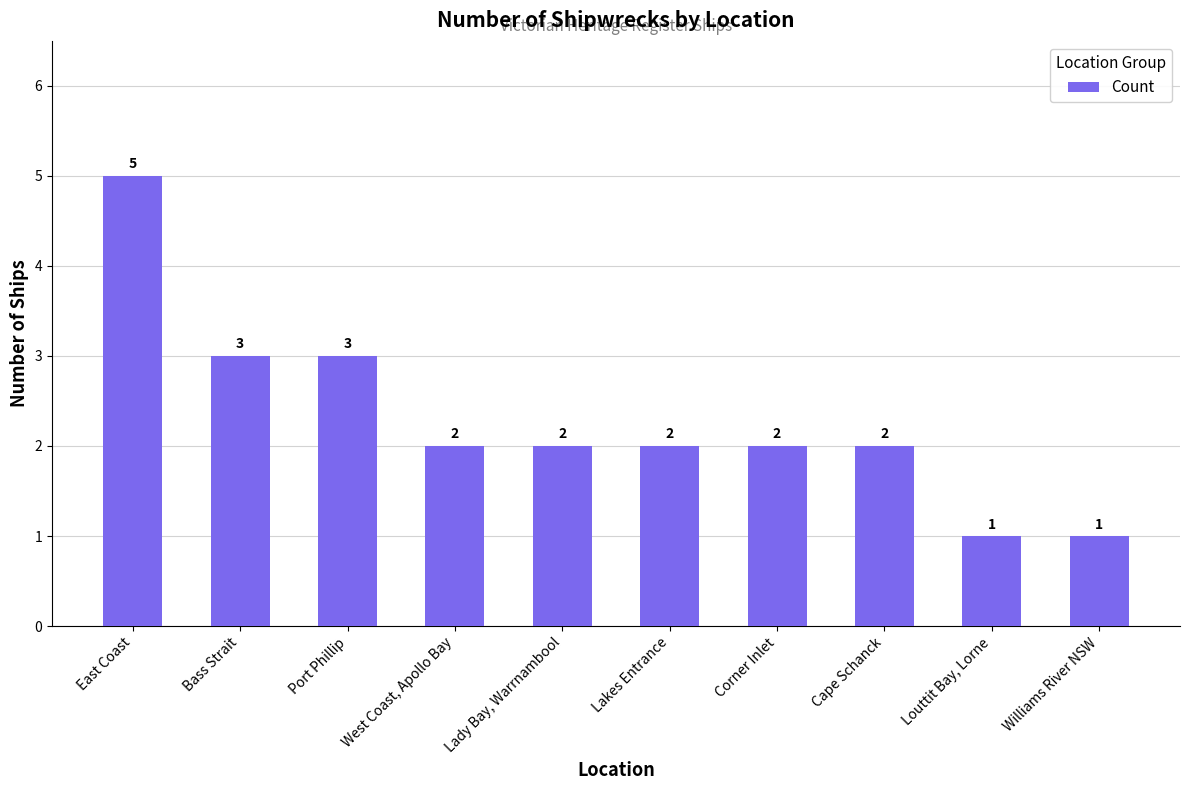

Count the values in the range 2 to 3.

7